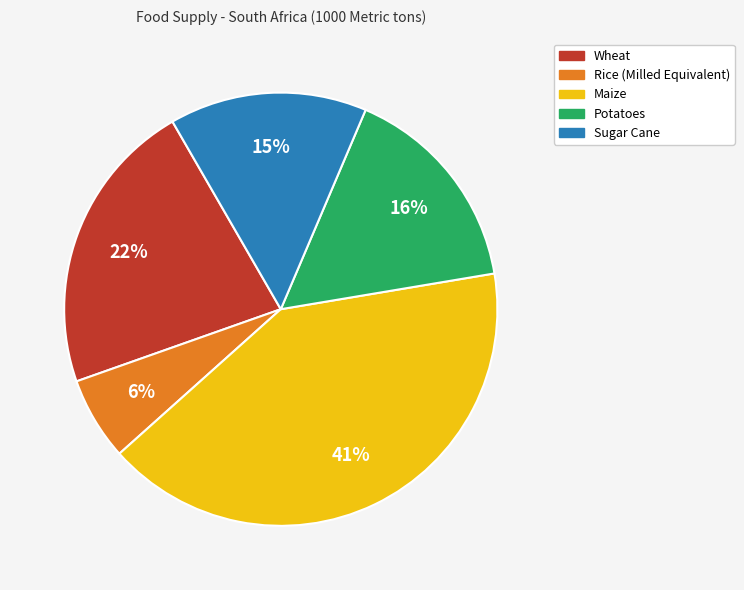

Is the sum of Sugar Cane and Wheat greater than half?

No